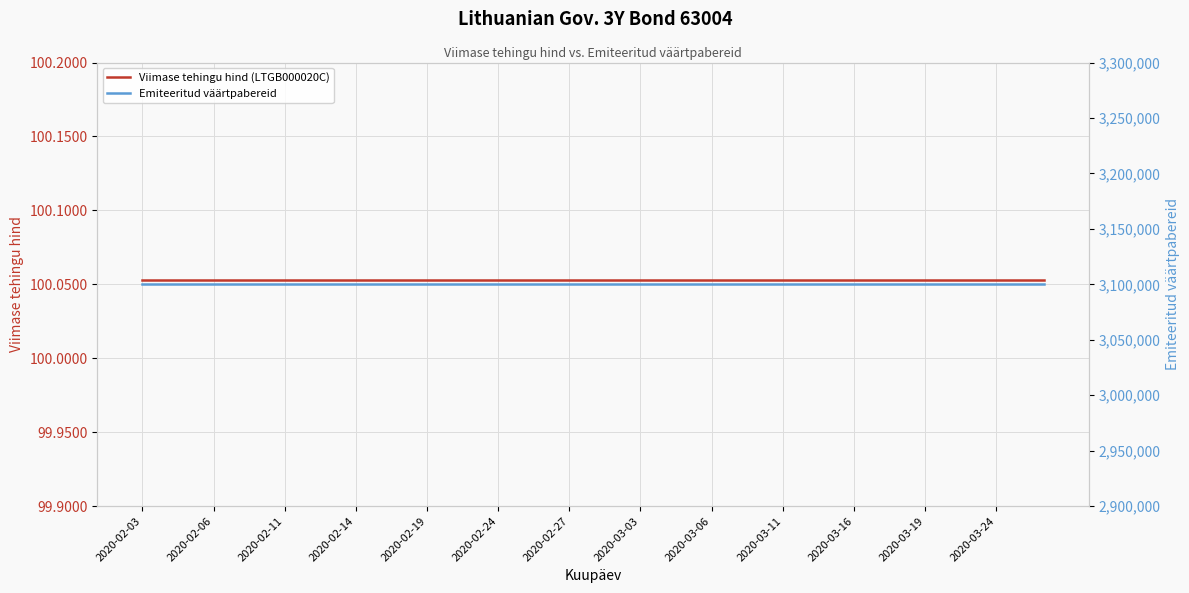

The value of Viimase tehingu hind (LTGB000020C) at 34 is 100.1. True or false?

True